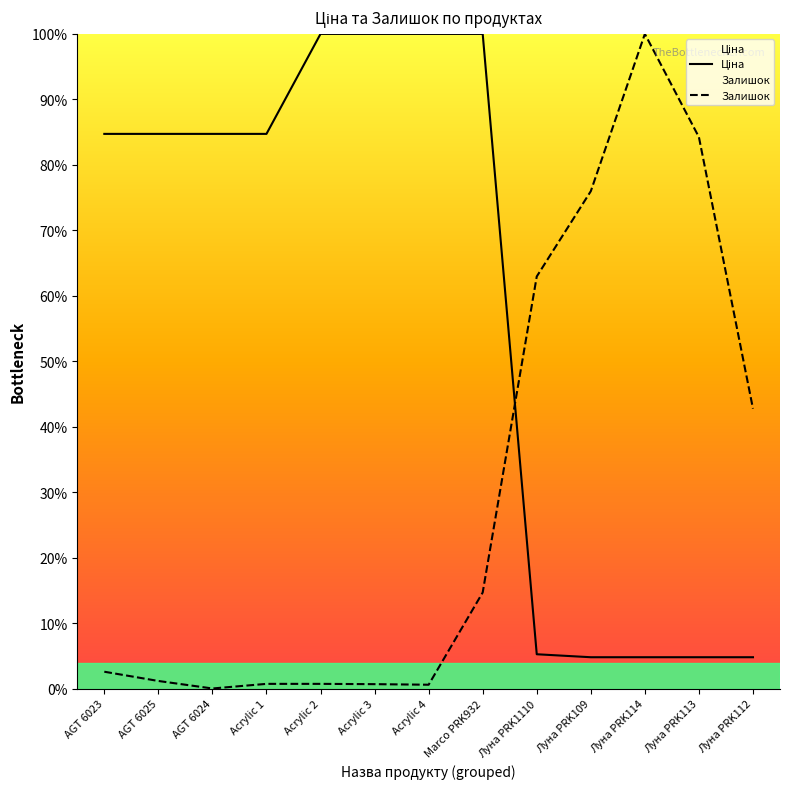

Rank the series by their maximum value, from lowest to highest.

Ціна, Залишок